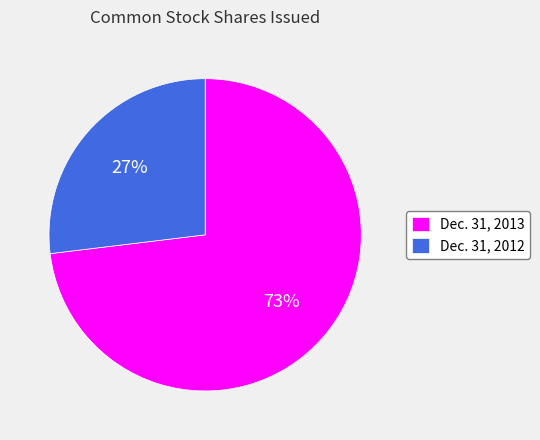

What is the largest slice in the pie chart?

Dec. 31, 2013